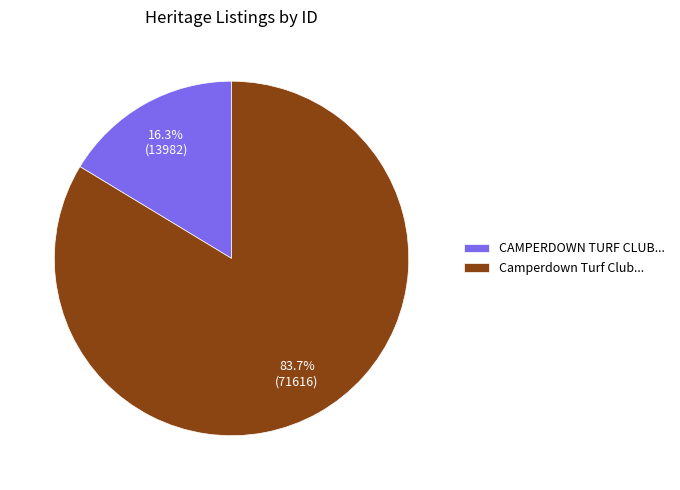

Which slice is the largest?

Camperdown Turf Club...